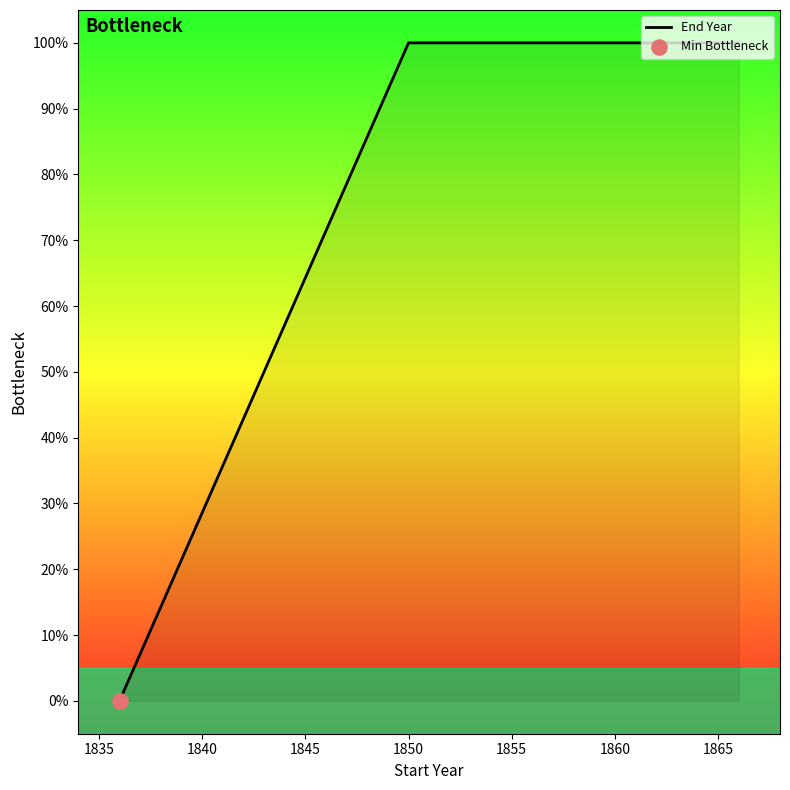

What is the maximum value shown in the chart?

100